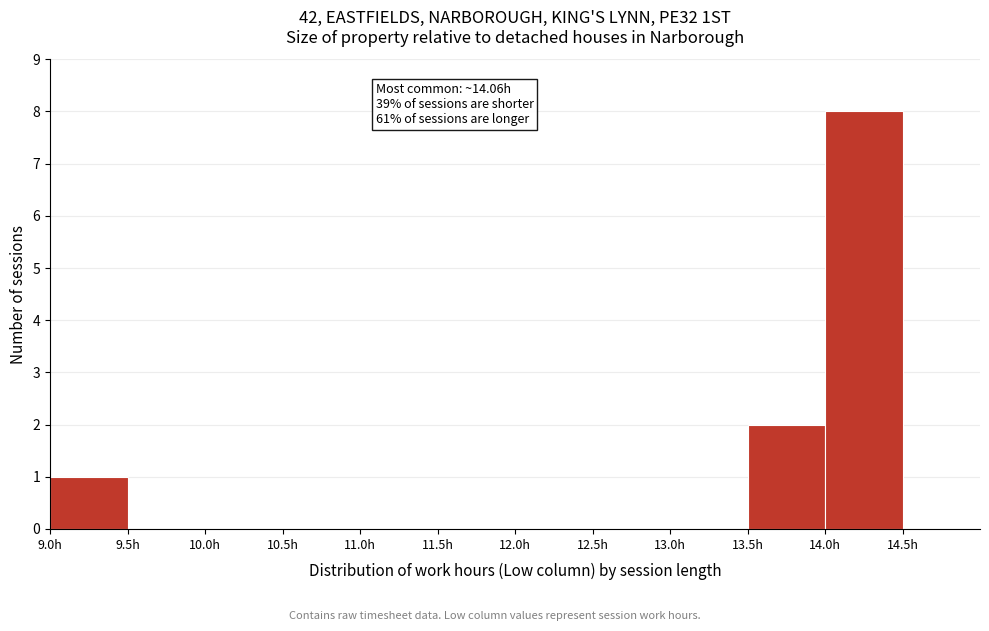

Over which range of the x-axis is the bar tallest?

14.0 to 14.5